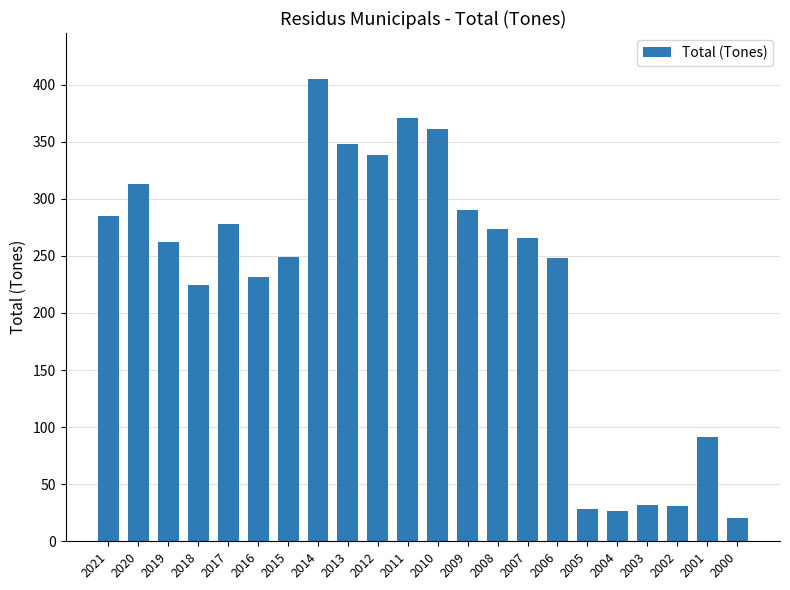

Is it true that the value at 2010 is 360.7?

True